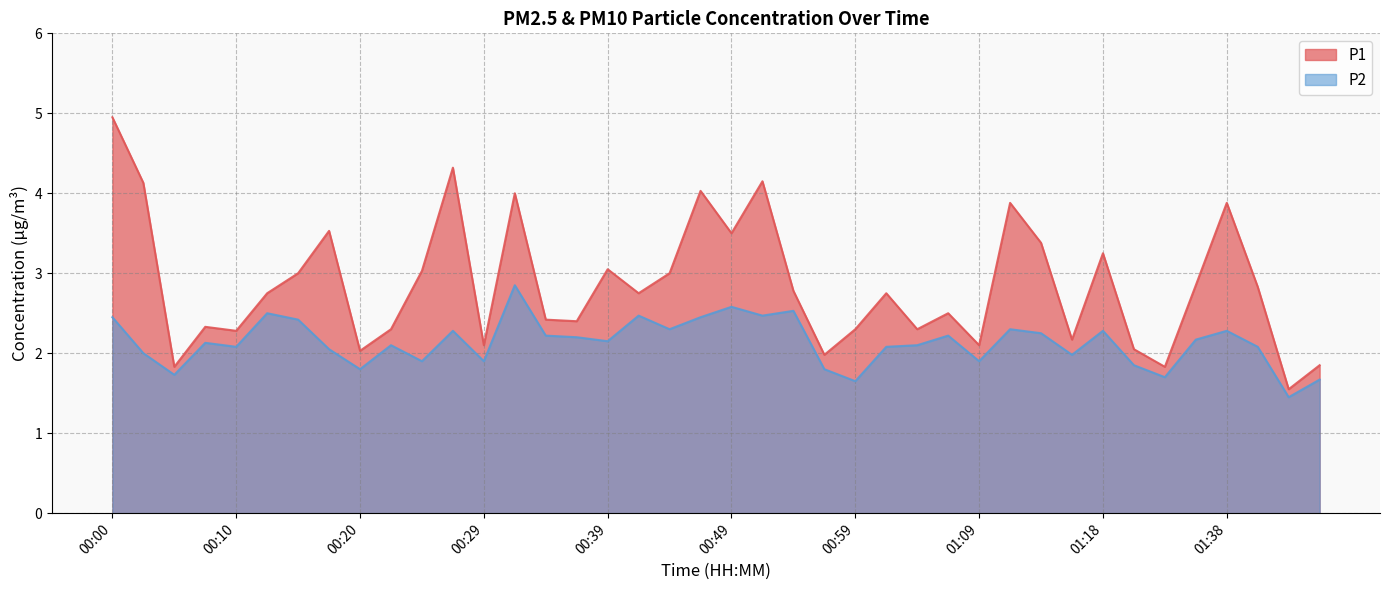

What position from the right is 01:18?

8